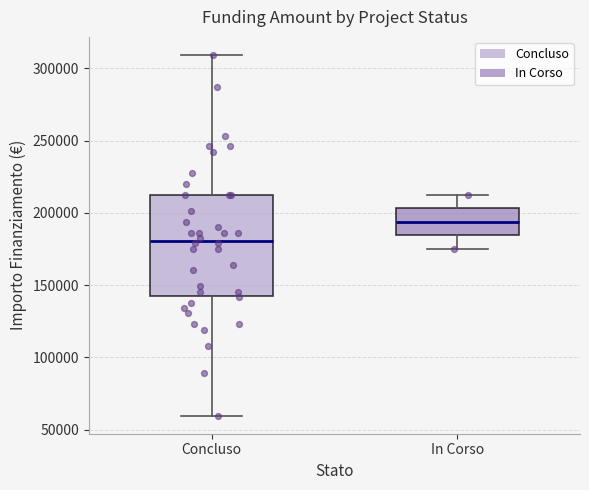

Reading left to right, transcribe this box plot: for each box, give where its median line is, the range the box spans, and where its two whiskers end, as read against the y-axis. The values are not printed on the chart, so give them approximately, as read against the axis.

Concluso: median 180000, box 145000 to 210000, whiskers 60000 to 310000
In Corso: median 195000, box 185000 to 205000, whiskers 175000 to 210000